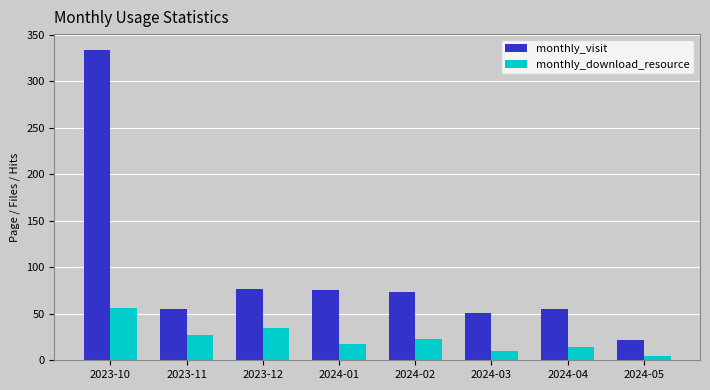

What is the label of the 3rd bar from the left?

2023-12